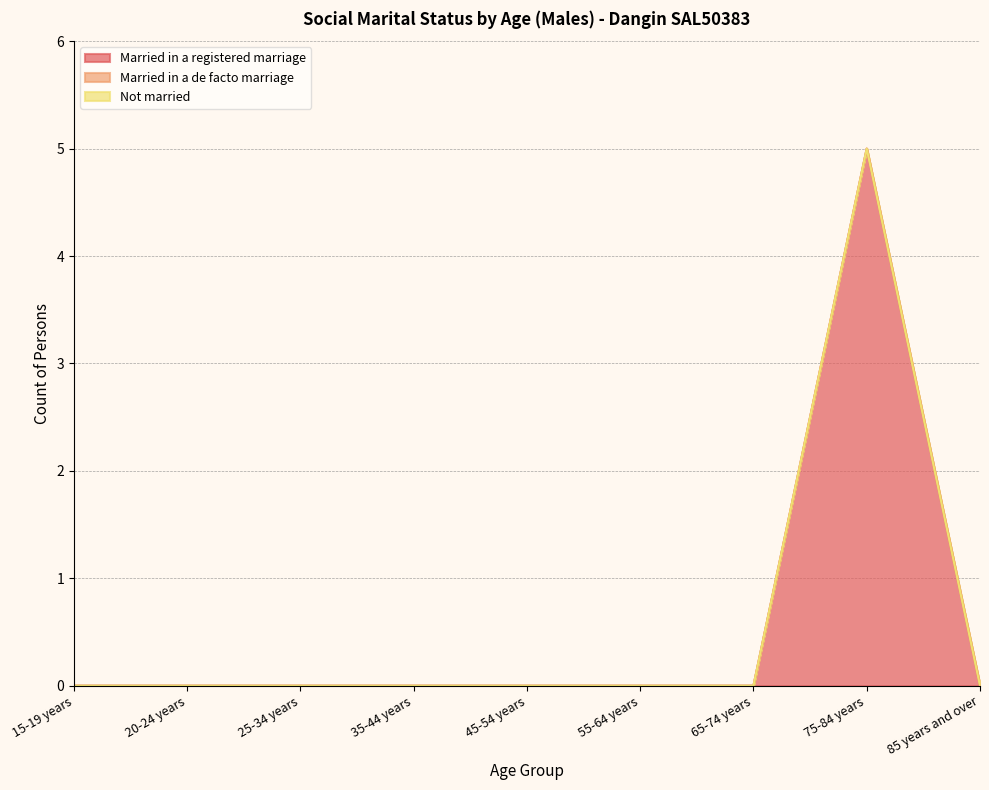

Reading left to right, extract all data points from this chart.

Married in a registered marriage: 0	0	0	0	0	0	0	5	0
Married in a de facto marriage: 0	0	0	0	0	0	0	0	0
Not married: 0	0	0	0	0	0	0	0	0